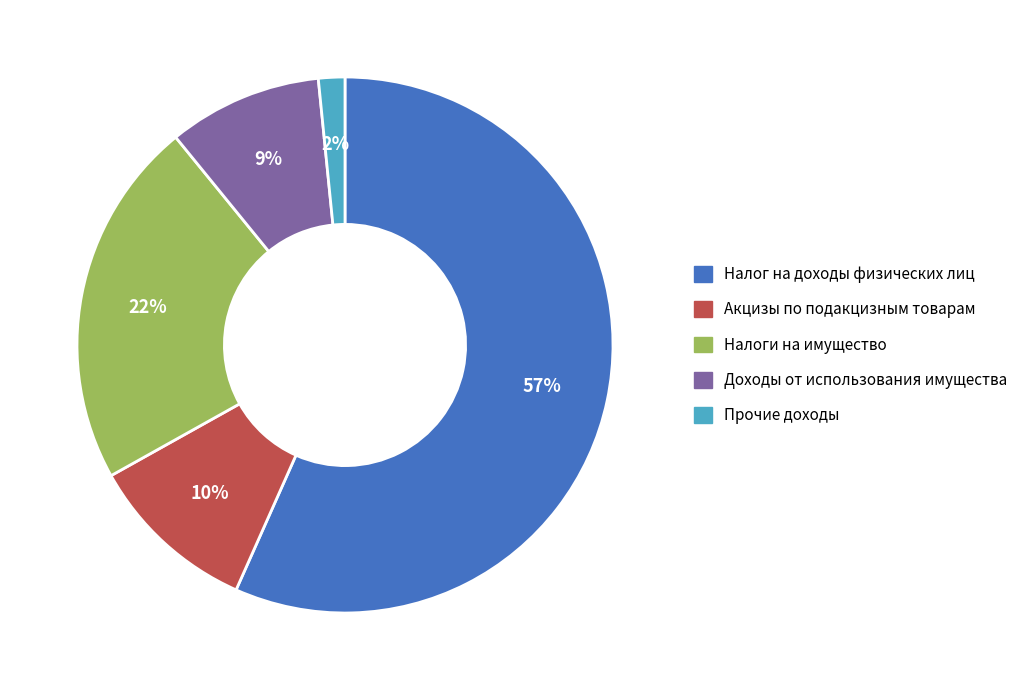

The Доходы от использования имущества slice represents 9% of the pie. True or false?

True